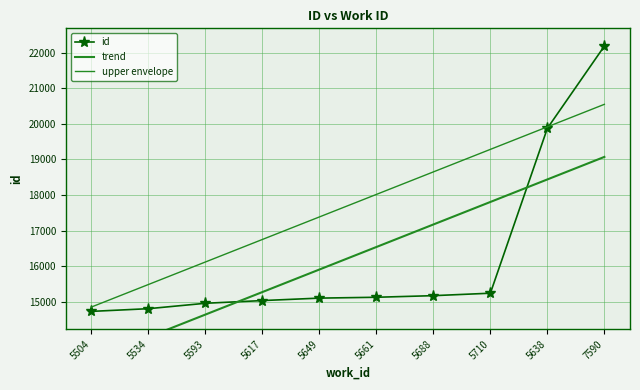

Which series has the largest total across all categories?

upper envelope